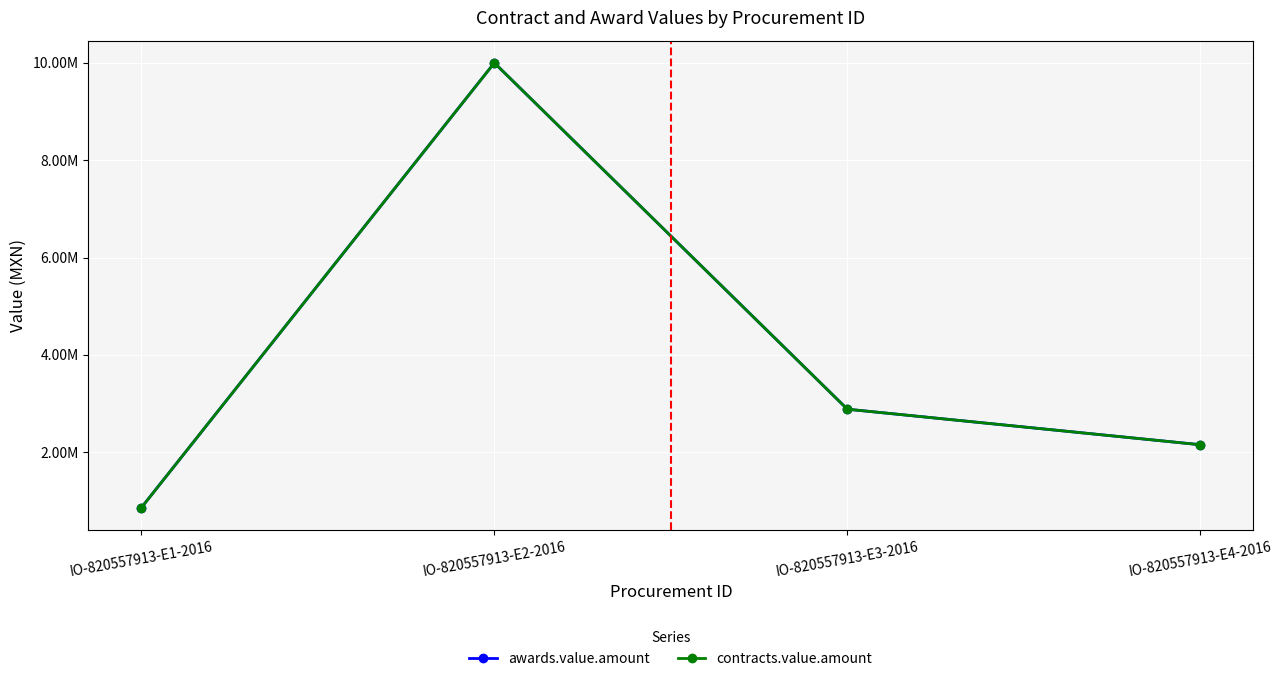

Which label corresponds to the smallest value in the chart?

IO-820557913-E1-2016